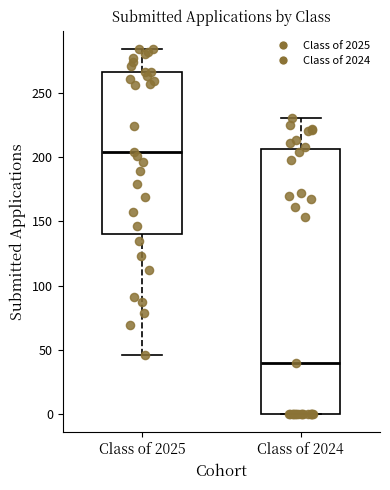

Which box has the highest median line?

Class of 2025